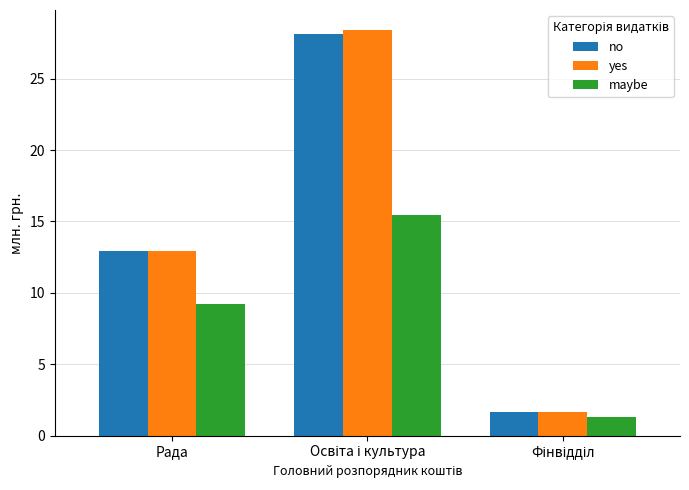

List the series in order of their peak value, highest first.

yes, no, maybe